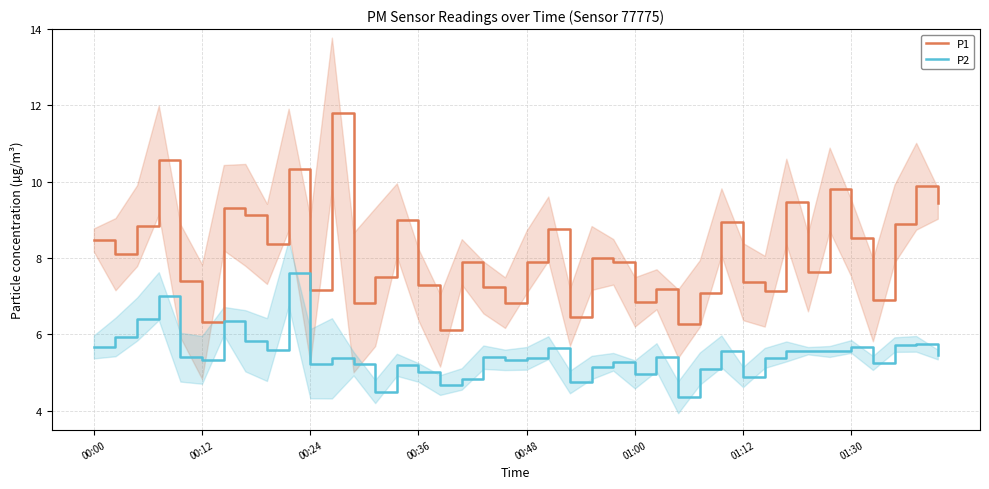

Read the P2 value at 8.

5.6